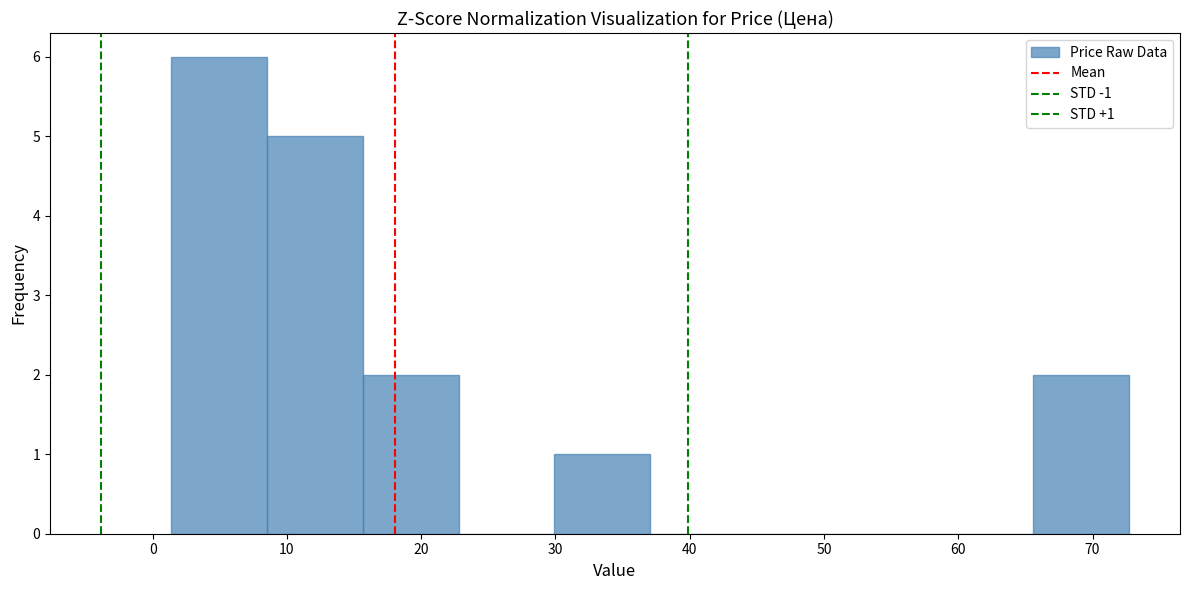

Which range on the x-axis has the tallest bar?

1 to 9